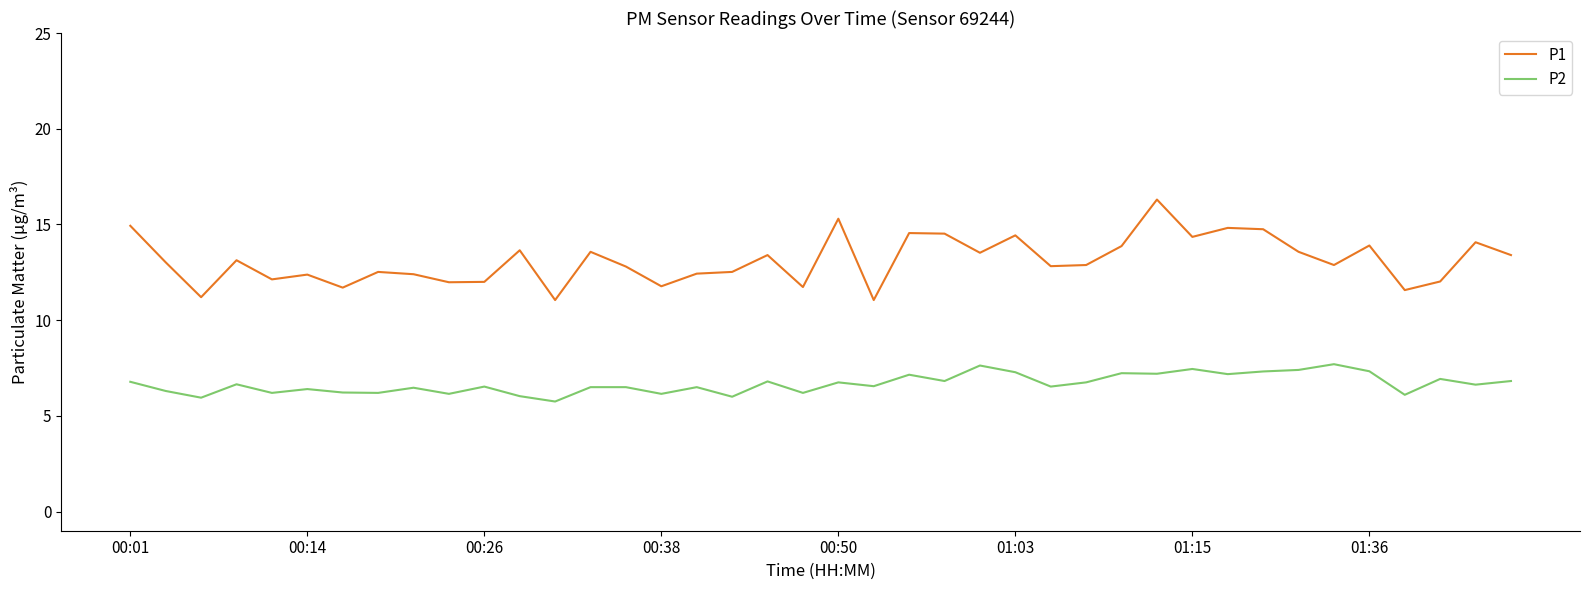

Rank the series by their average value, from highest to lowest.

P1, P2